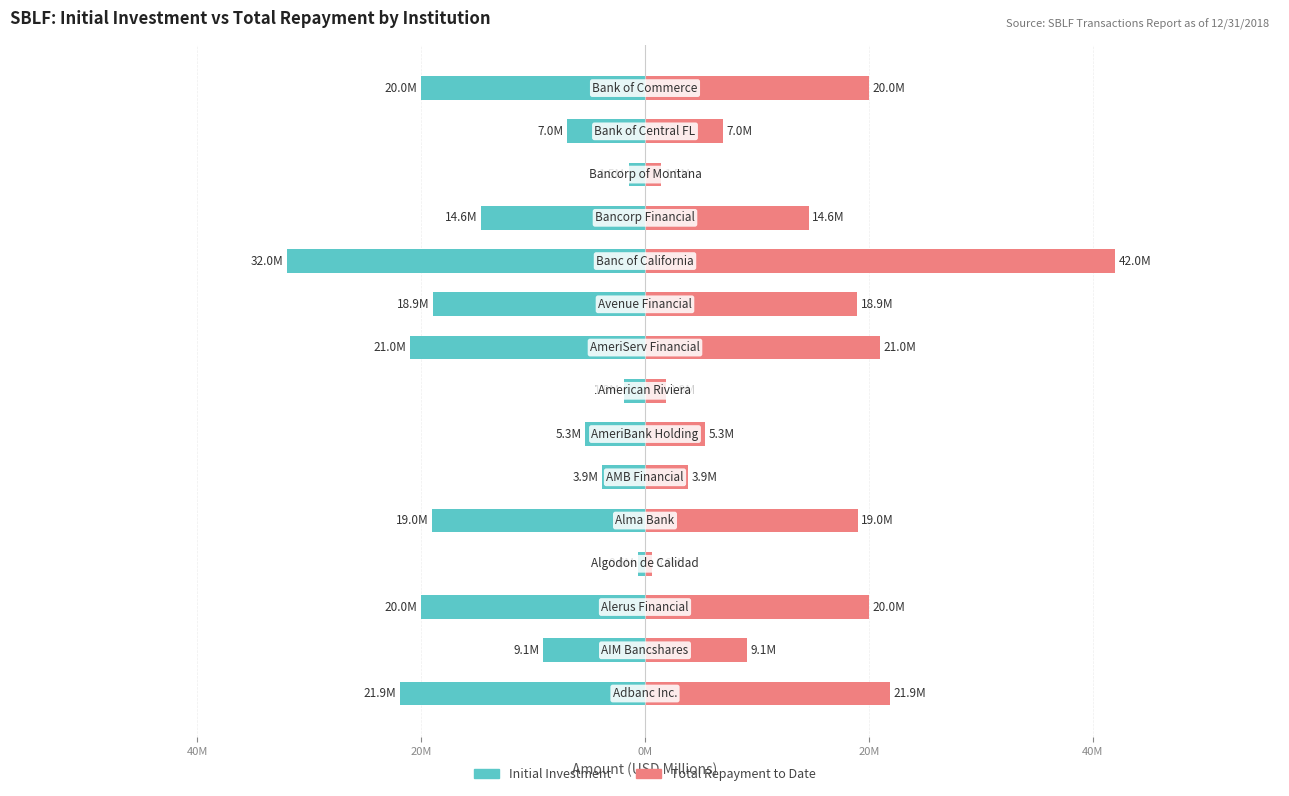

Which series has the largest total across all categories?

Total Repayment to Date